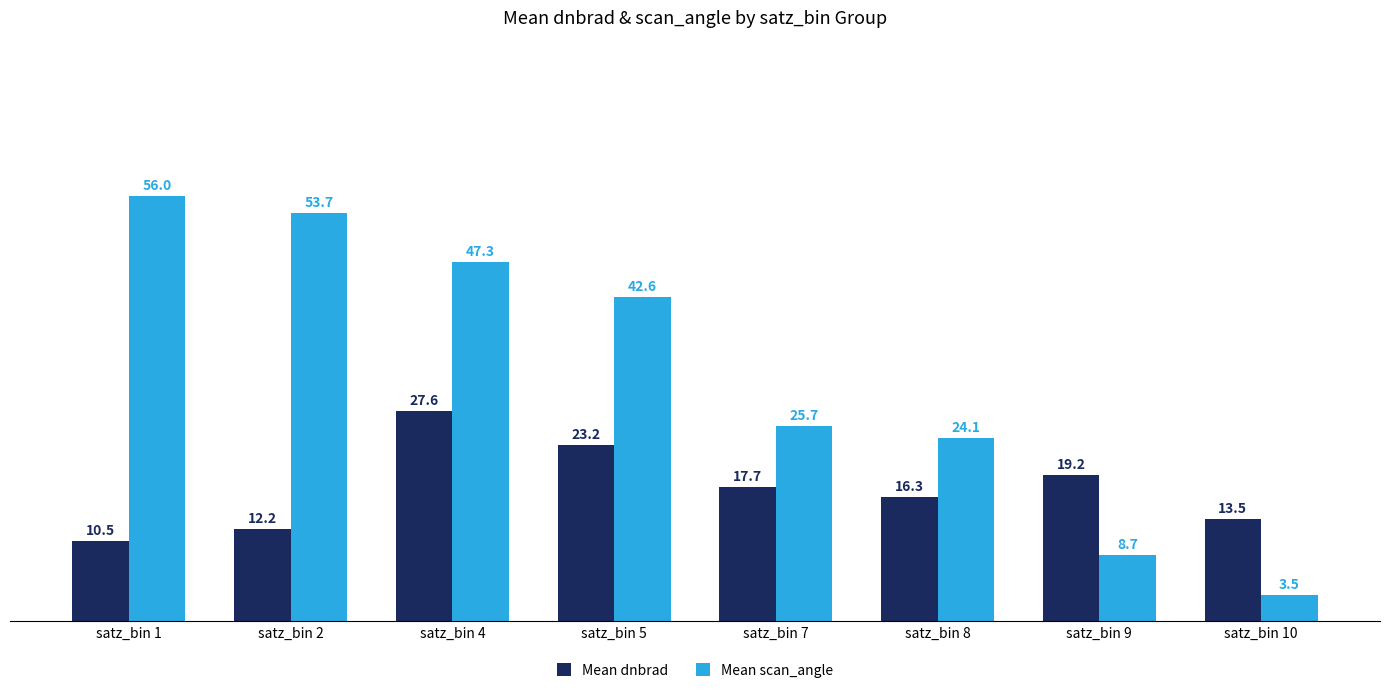

Which series has the widest spread of values?

Mean scan_angle